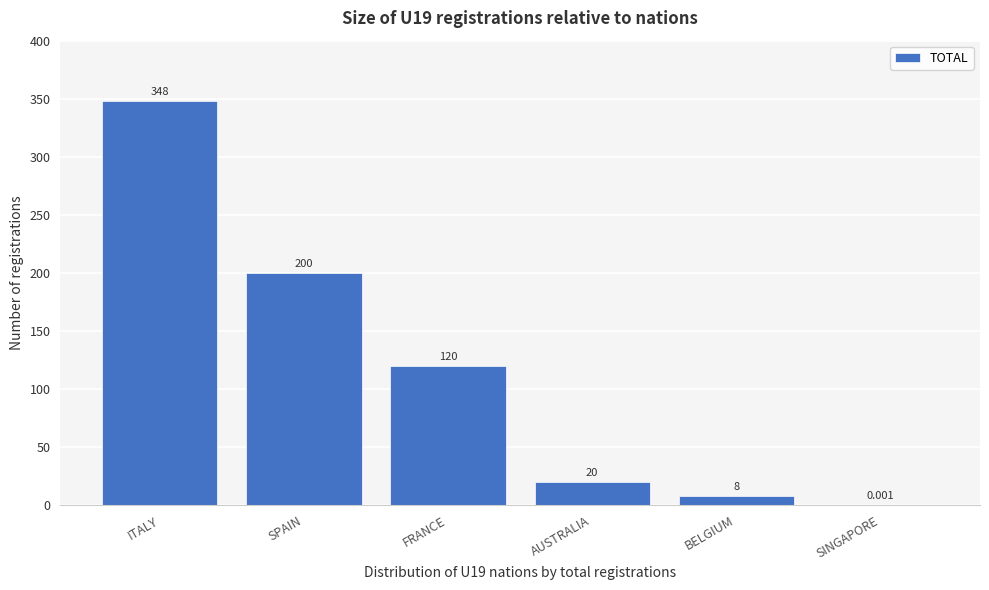

Where is the data nearest to the value 174?

SPAIN